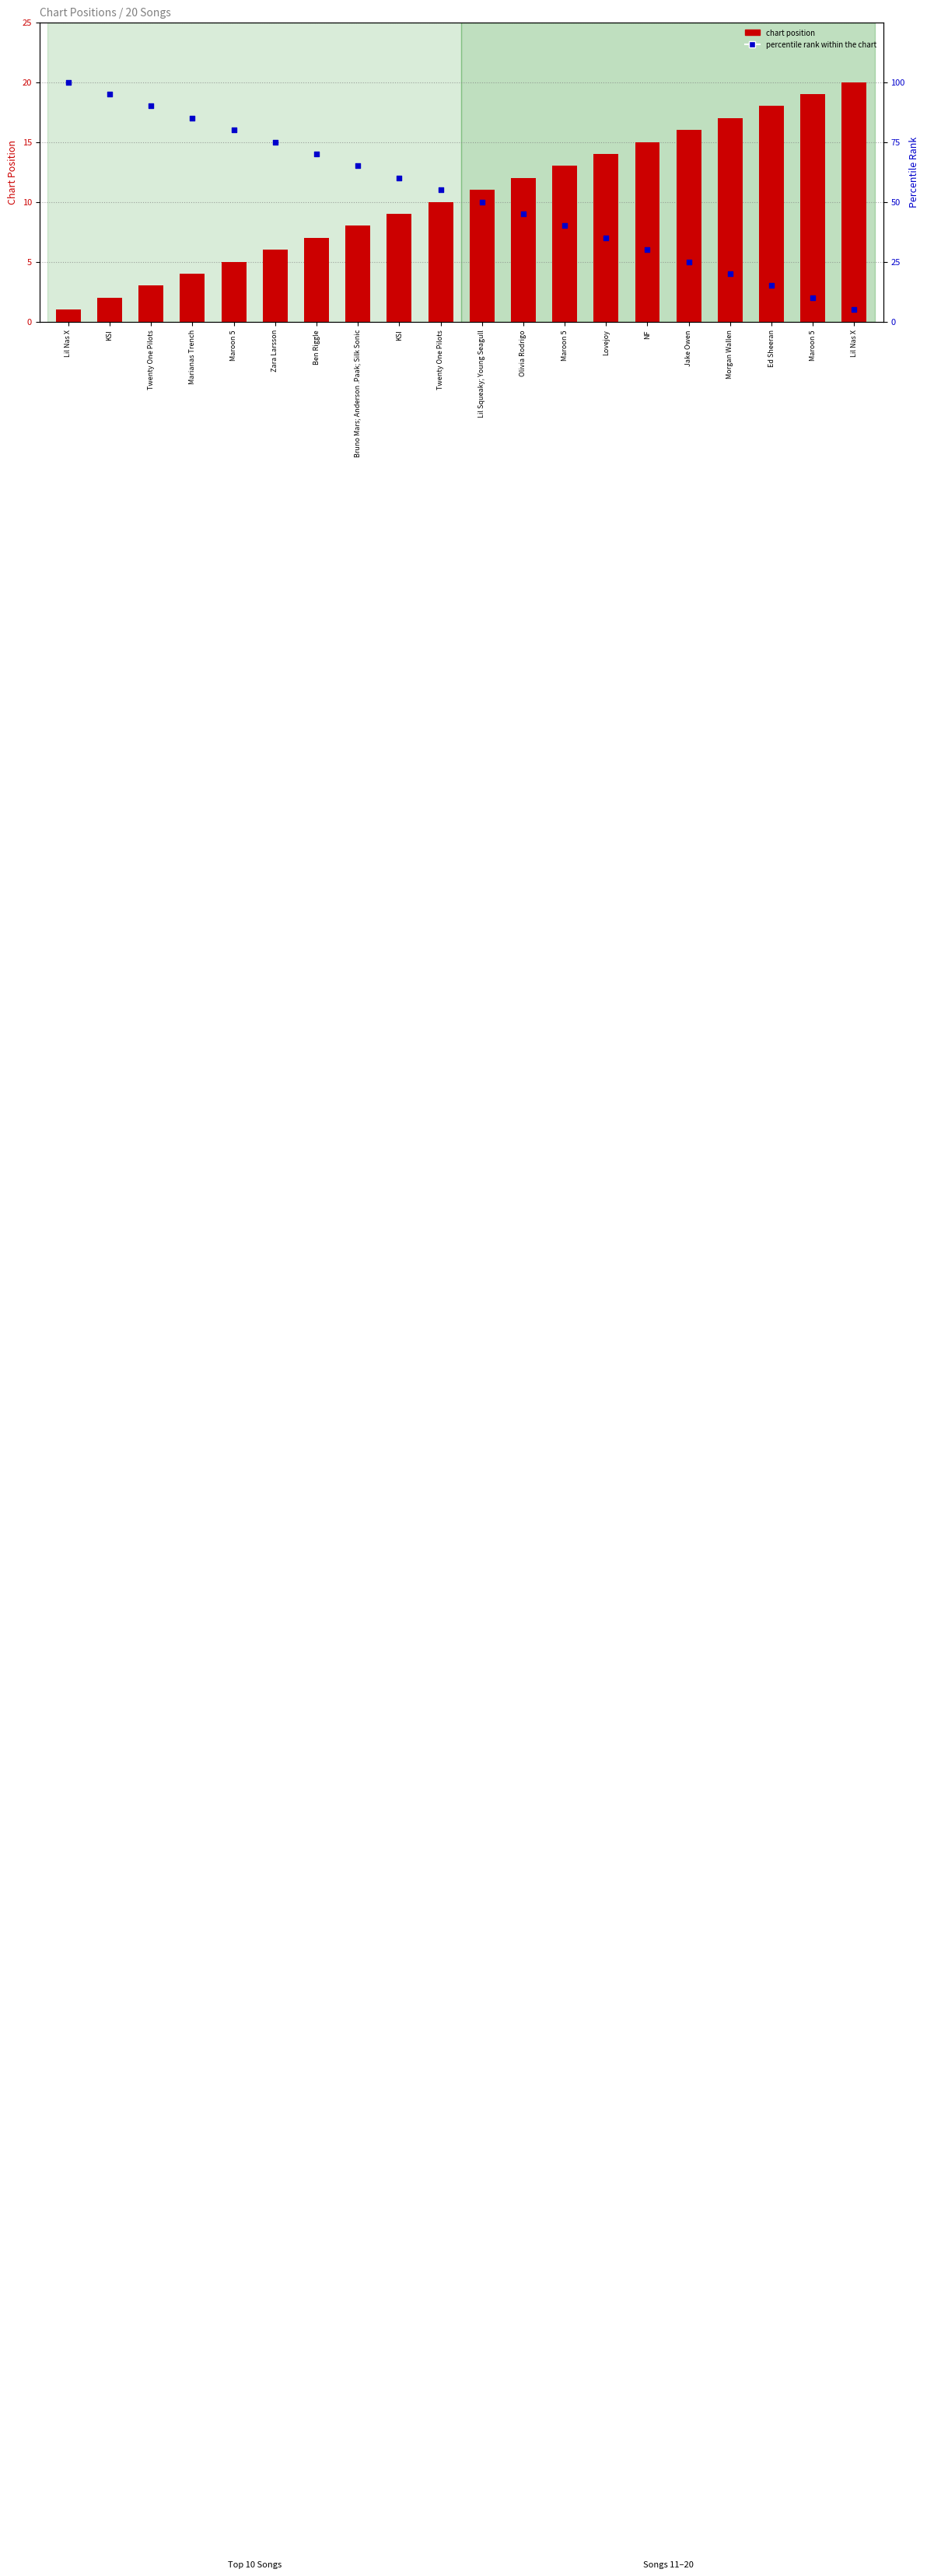

Which series has the largest Y range (max minus min)?

percentile rank within the chart